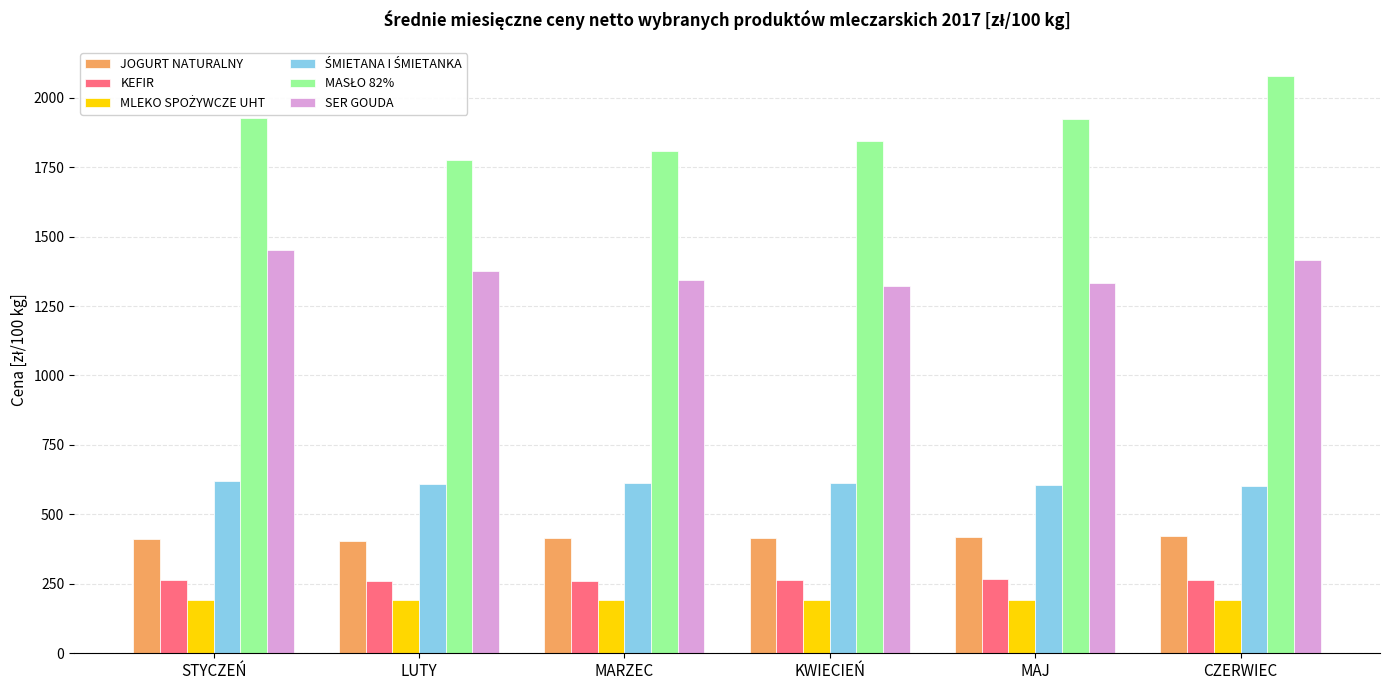

The value of SER GOUDA at STYCZEŃ is 2199.8. True or false?

False